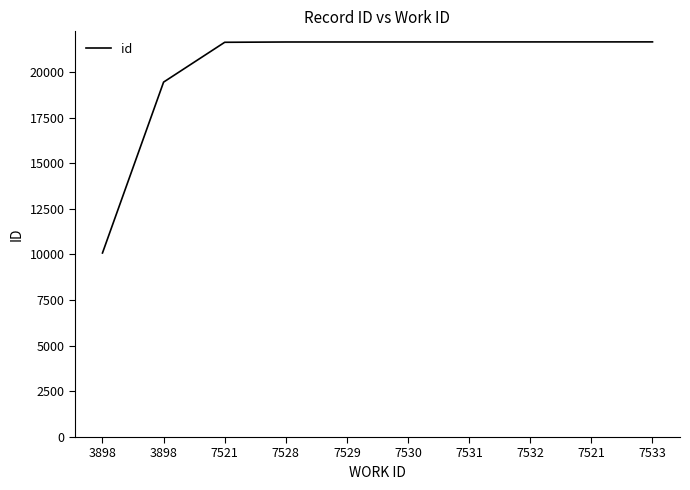

Rank the categories by value from lowest to highest.

3898, 3898, 7521, 7528, 7529, 7530, 7531, 7532, 7521, 7533